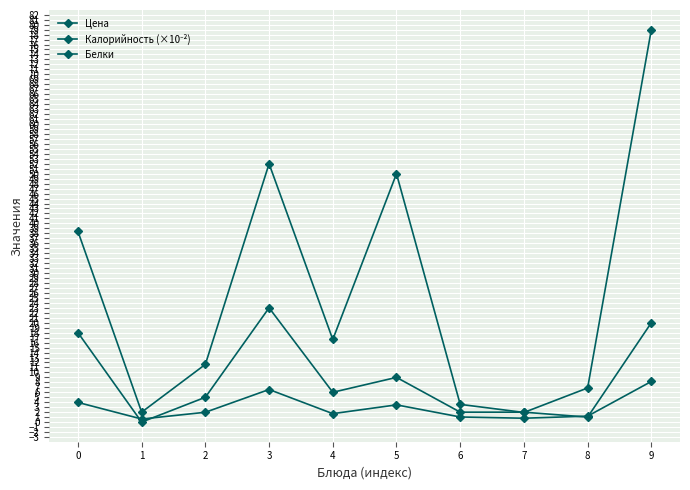

What is the sum of all Белки values?

86.0